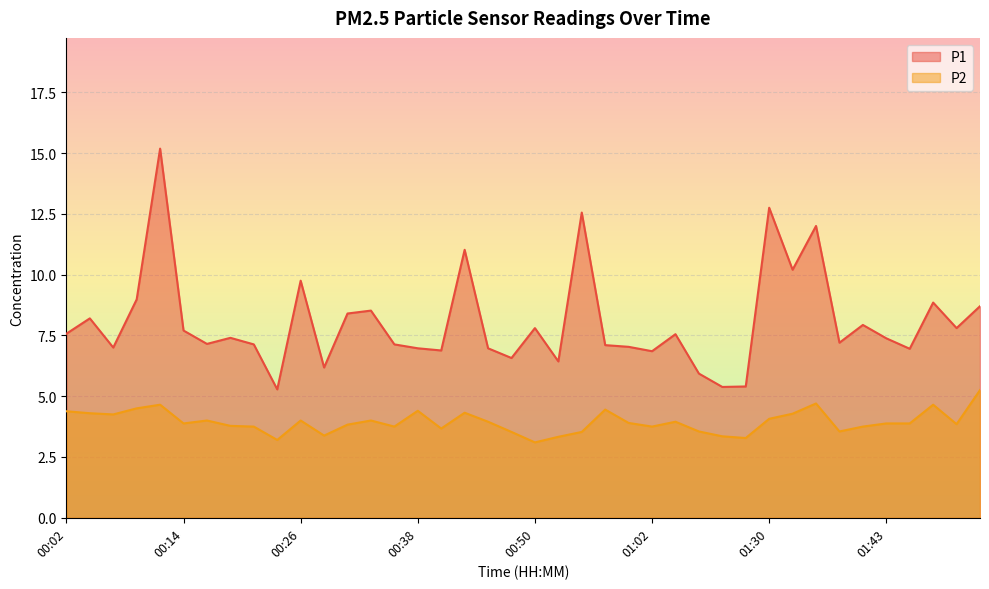

Does the chart display data point markers on the line(s)?

No